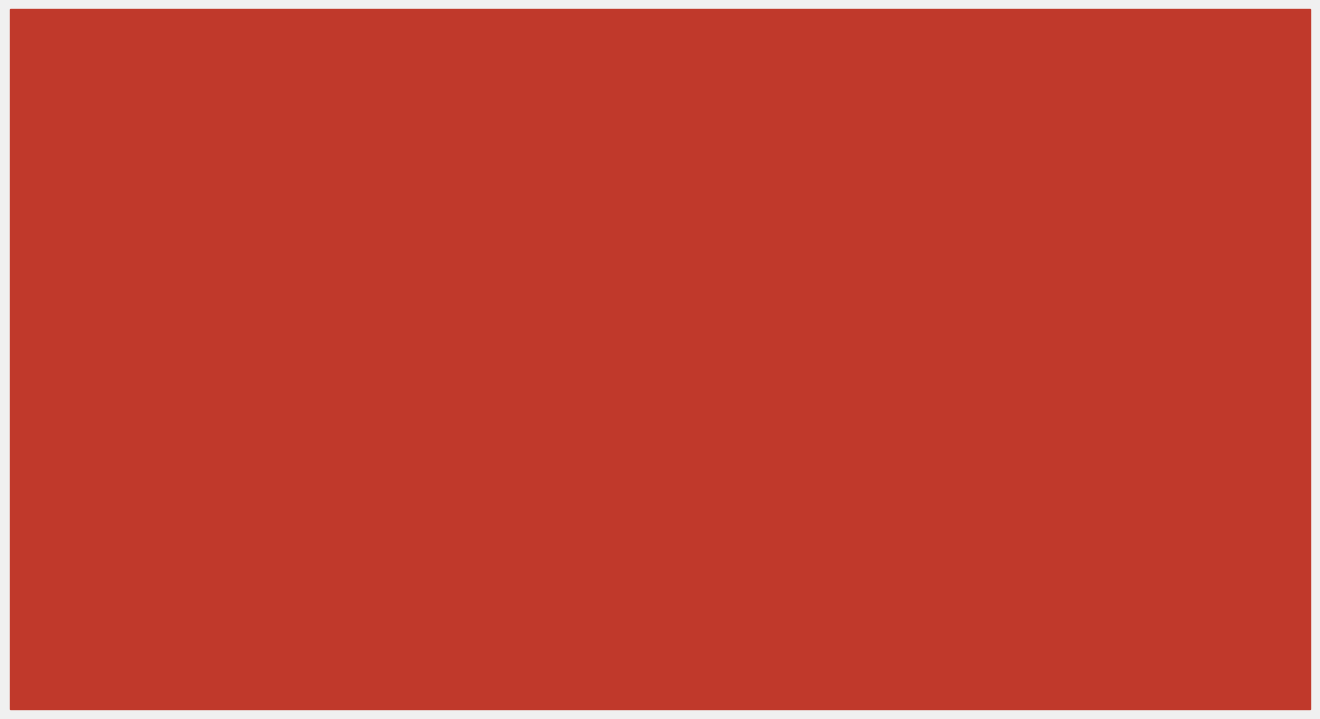

What is the difference between the maximum and second lowest values in the PMS_P1 series?

11.0